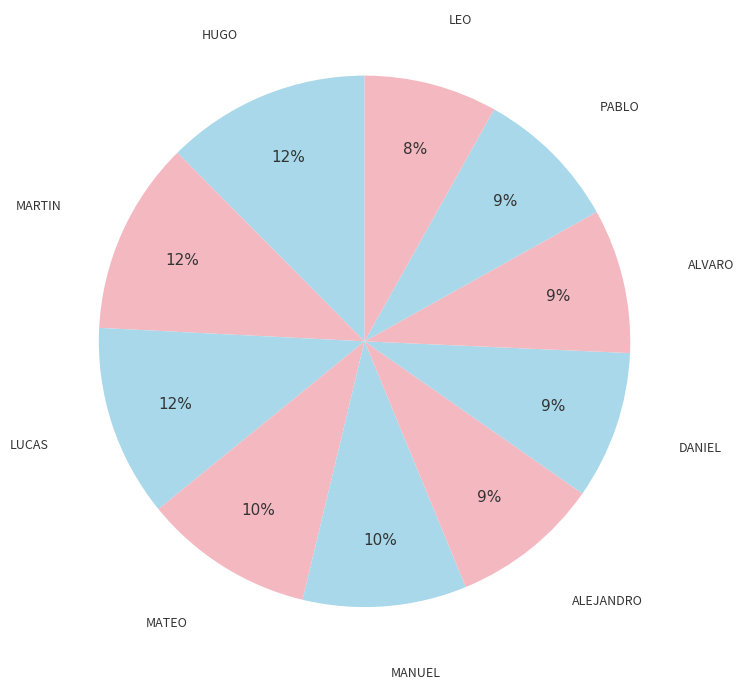

What is the smallest slice in the pie chart?

LEO